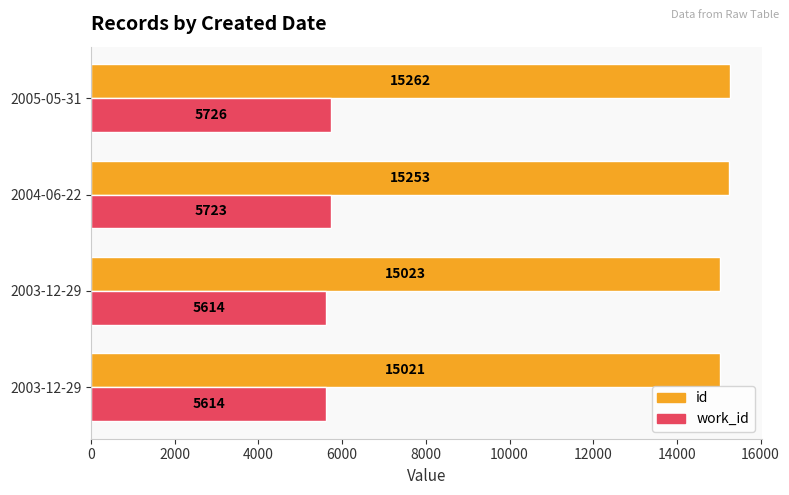

How many distinct data groups are displayed?

2